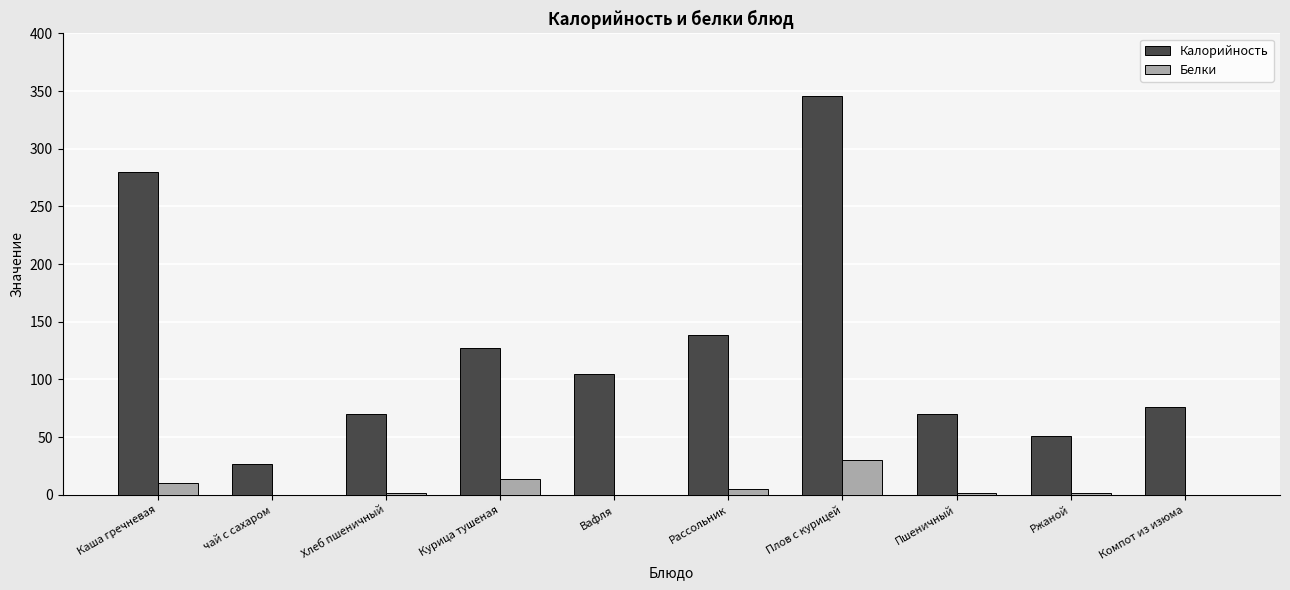

Reading left to right, extract all data points from this chart.

Калорийность: Каша гречневая=280	чай с сахаром=27	Хлеб пшеничный=70	Курица тушеная=127	Вафля=105	Рассольник=139	Плов с курицей=346	Пшеничный=70	Ржаной=51	Компот из изюма=76
Белки: Каша гречневая=10	чай с сахаром=0	Хлеб пшеничный=2	Курица тушеная=14	Вафля=0	Рассольник=5	Плов с курицей=30	Пшеничный=2	Ржаной=2	Компот из изюма=0